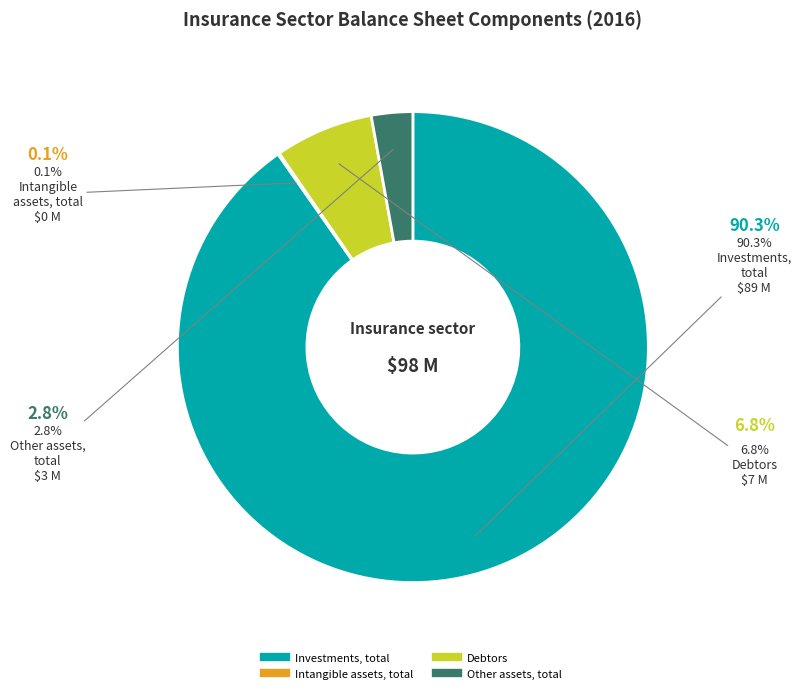

Does any single category account for the majority?

Yes